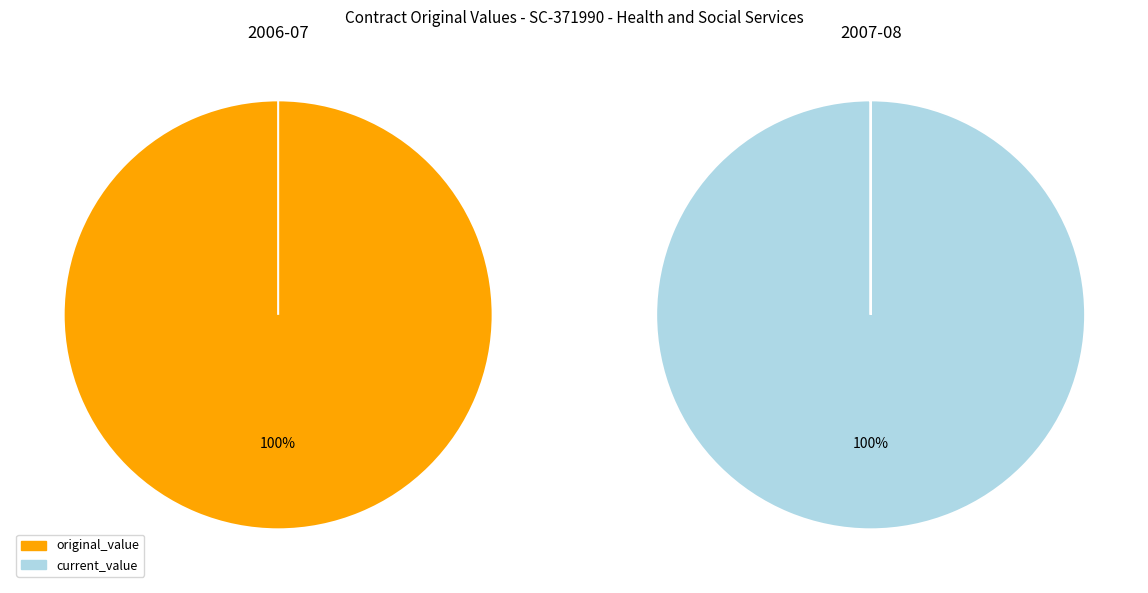

Which slice is the largest?

2006-07 (SC-371990)